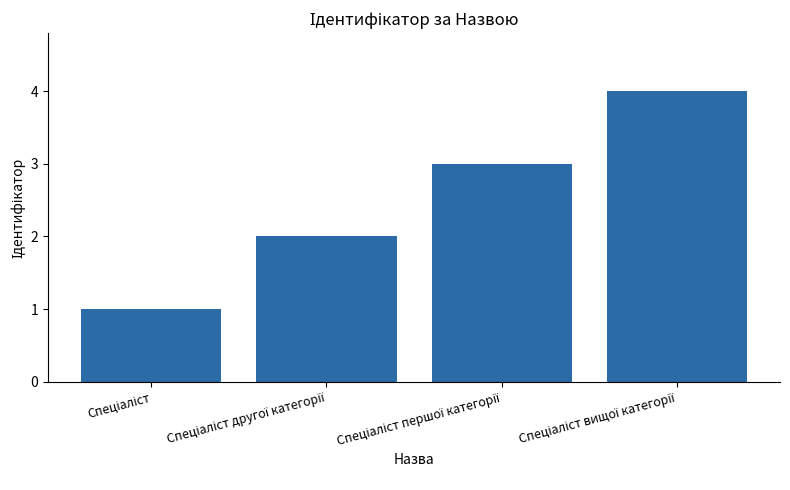

Reading left to right, transcribe all the data shown in this chart.

1	2	3	4